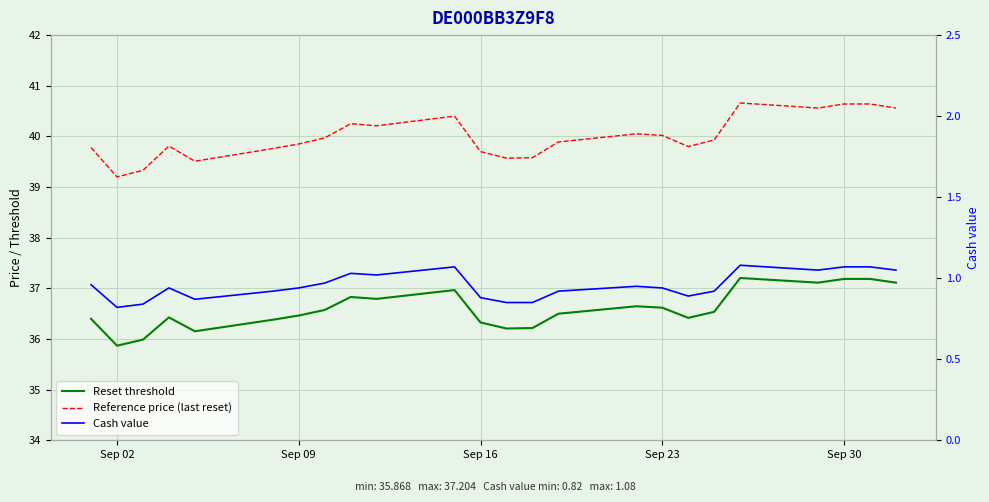

True or false: Cash value and Reference price (last reset) cross at least once.

False